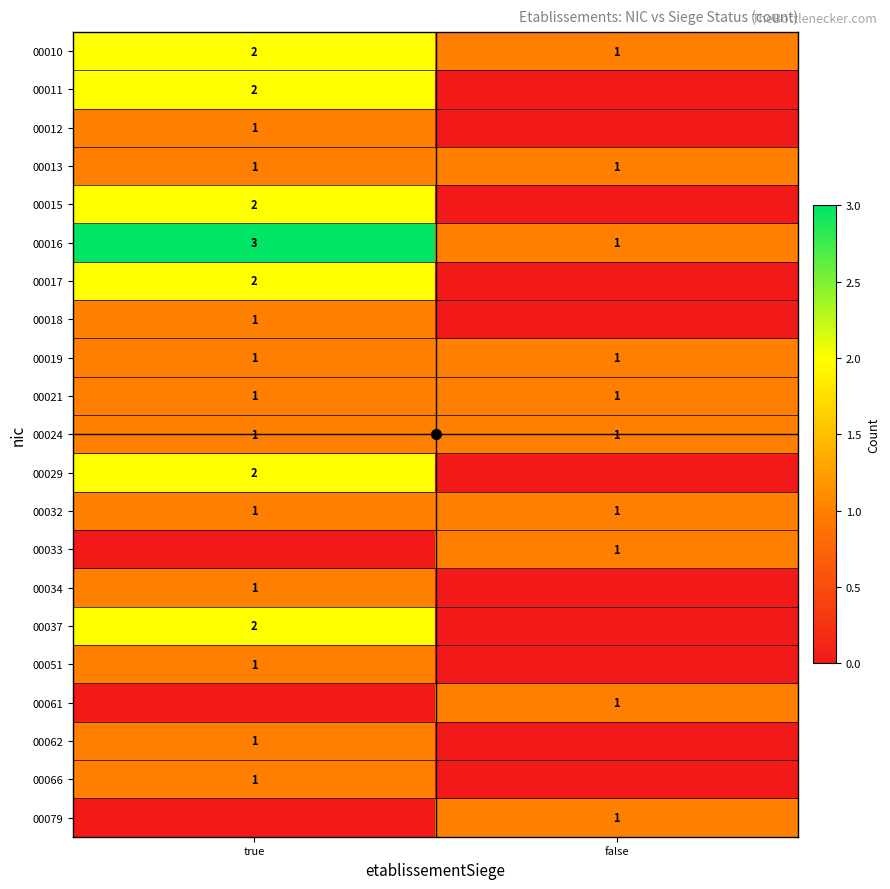

Is it true that 00017 equals 1 at true?

False